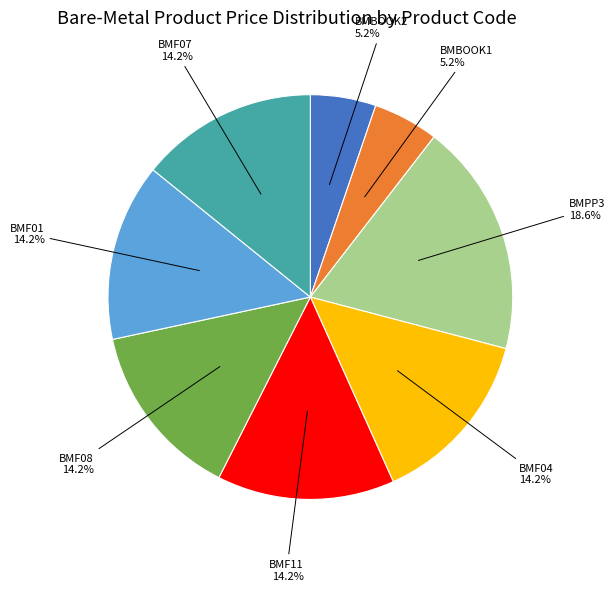

Is there a majority slice in this chart?

No